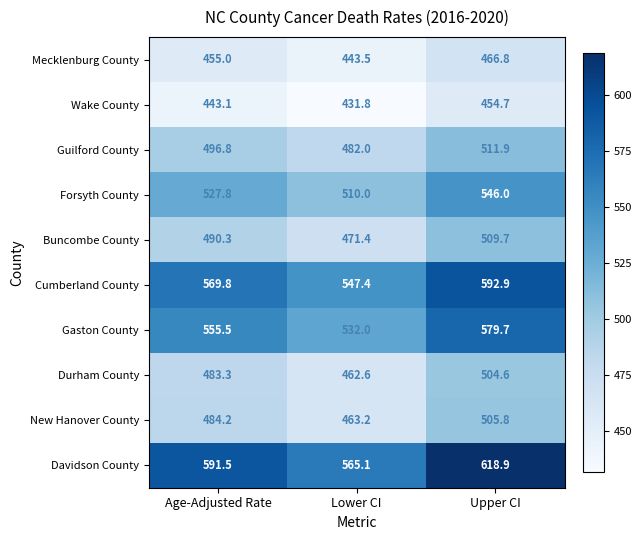

What is the difference between the highest and lowest values at Upper CI?

164.2